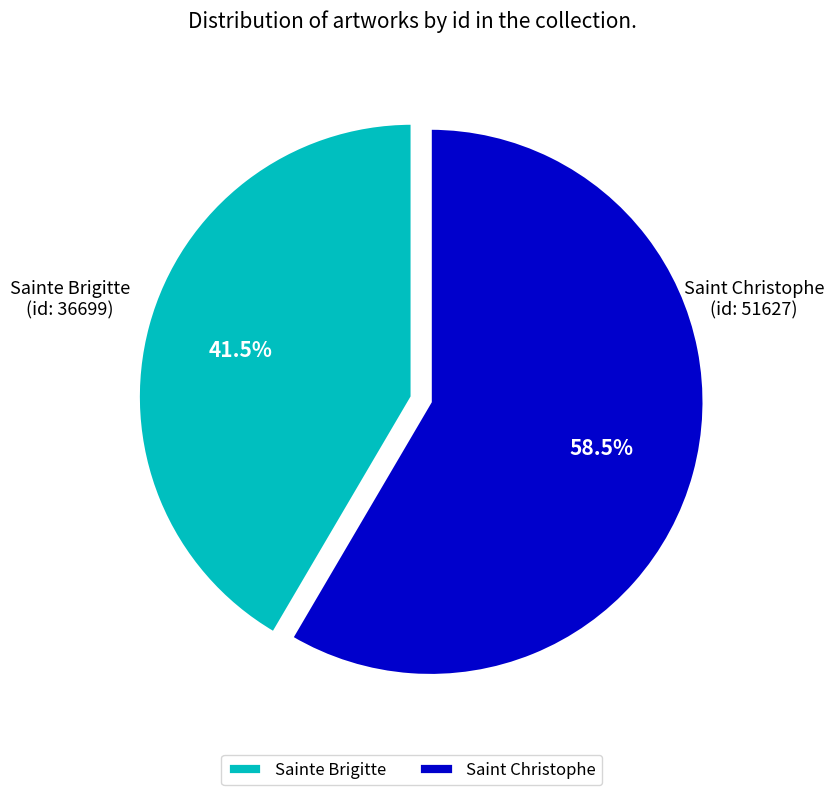

Which has a higher value, Saint Christophe or Sainte Brigitte?

Saint Christophe